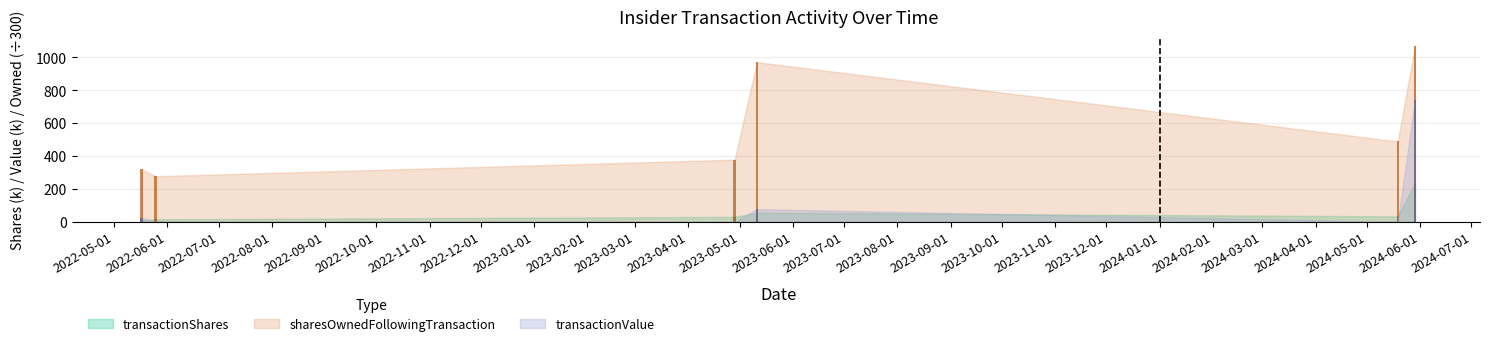

The value of sharesOwnedFollowingTransaction at 2023-05-01 is 600.0. True or false?

False